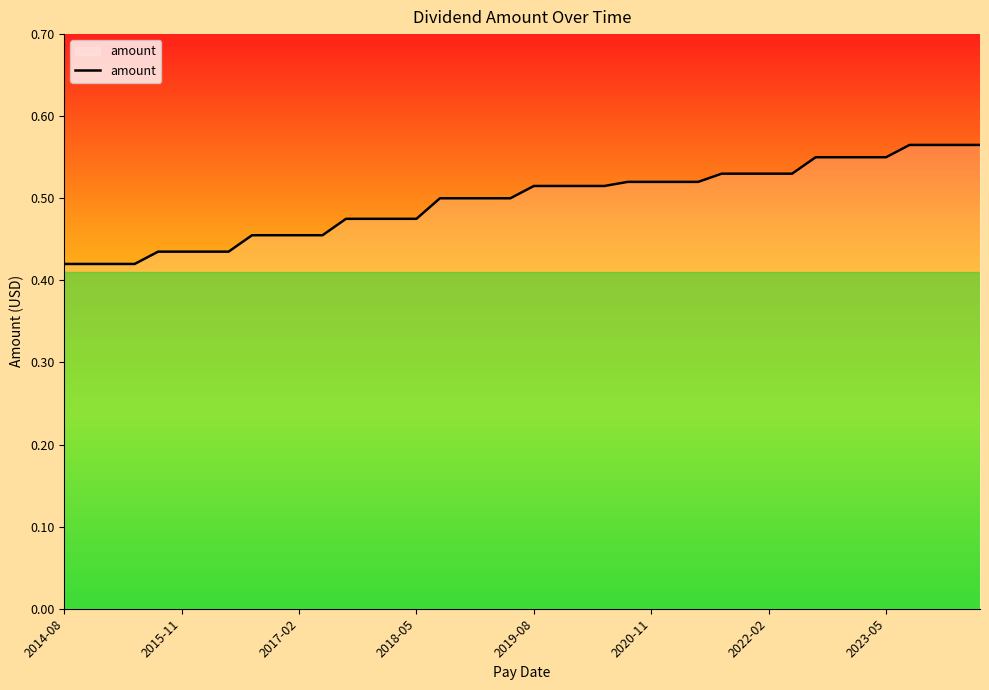

How many lines are shown in the chart?

1